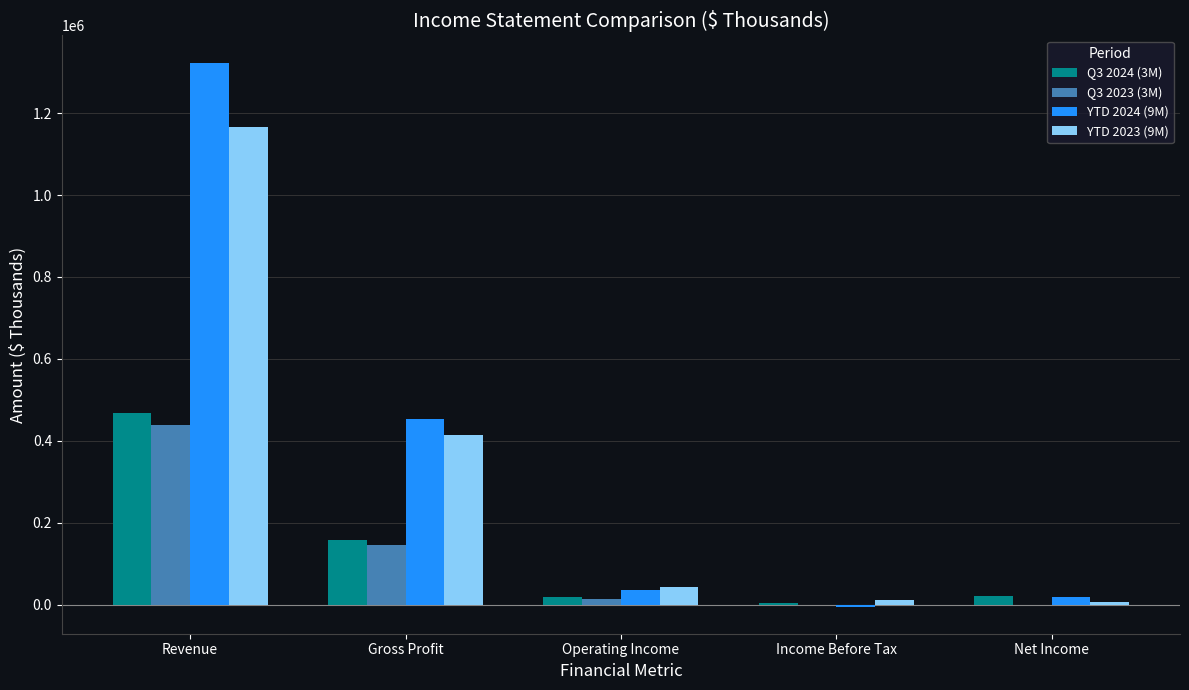

Is the value of YTD 2024 (9M) at Income Before Tax greater than the value of YTD 2023 (9M) at Gross Profit?

No